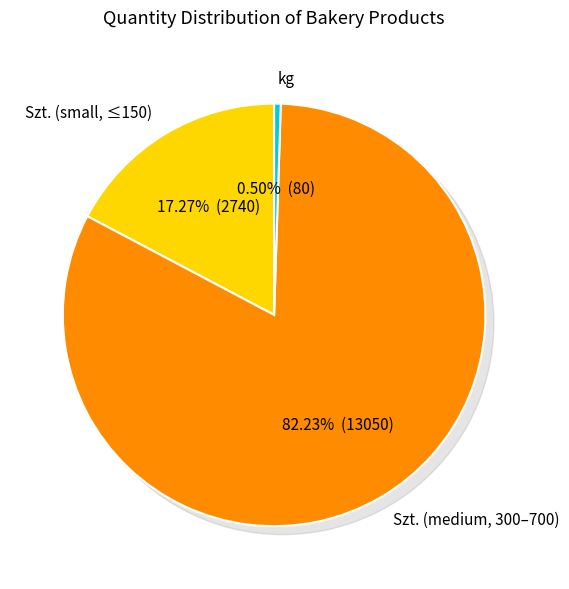

Is it true that Rogaliki z owocami is 27% of the pie?

False